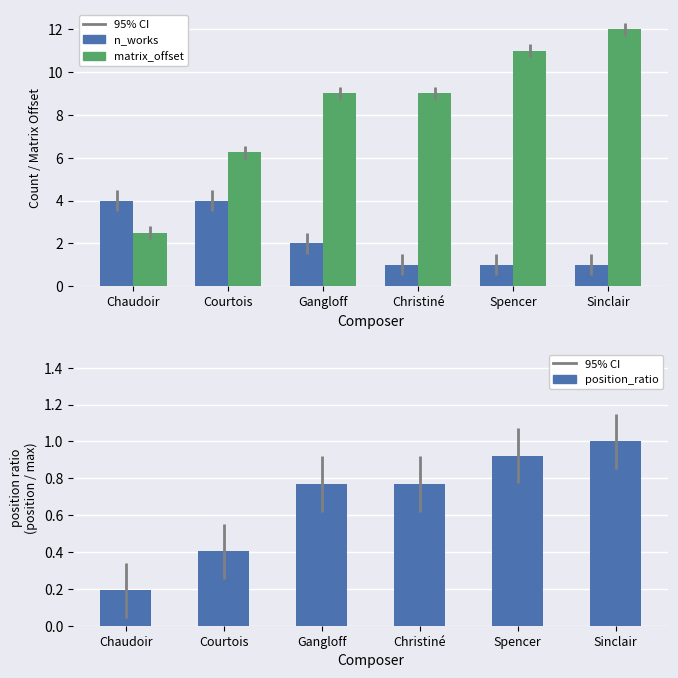

What are all the series names shown in the legend?

n_works, matrix_offset, position_ratio